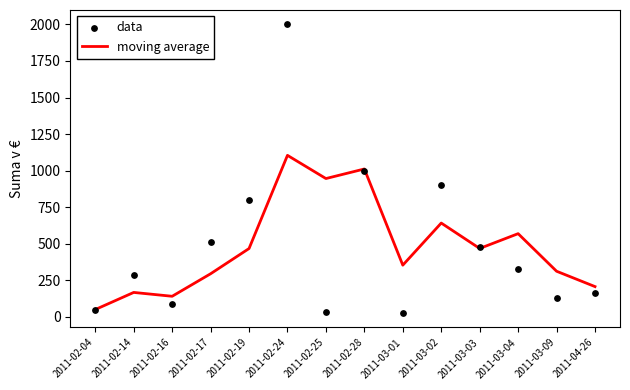

Which series contains the lowest Y value?

data